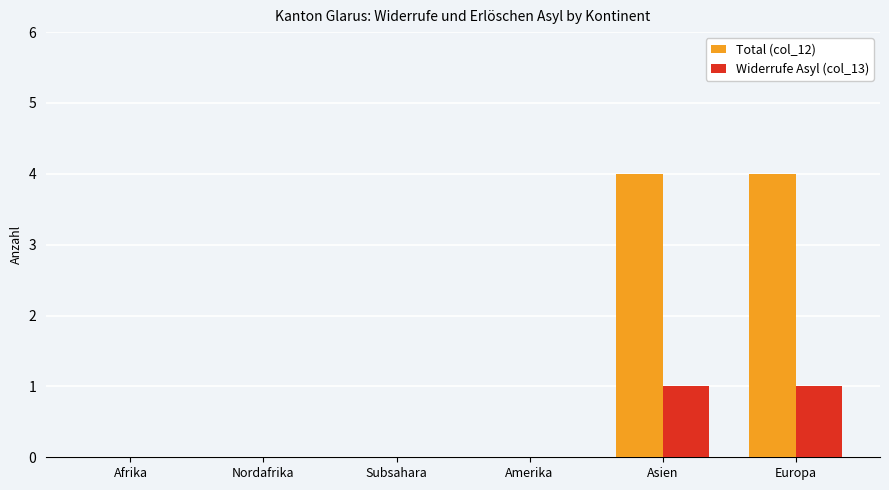

What is the maximum value shown in the chart?

4